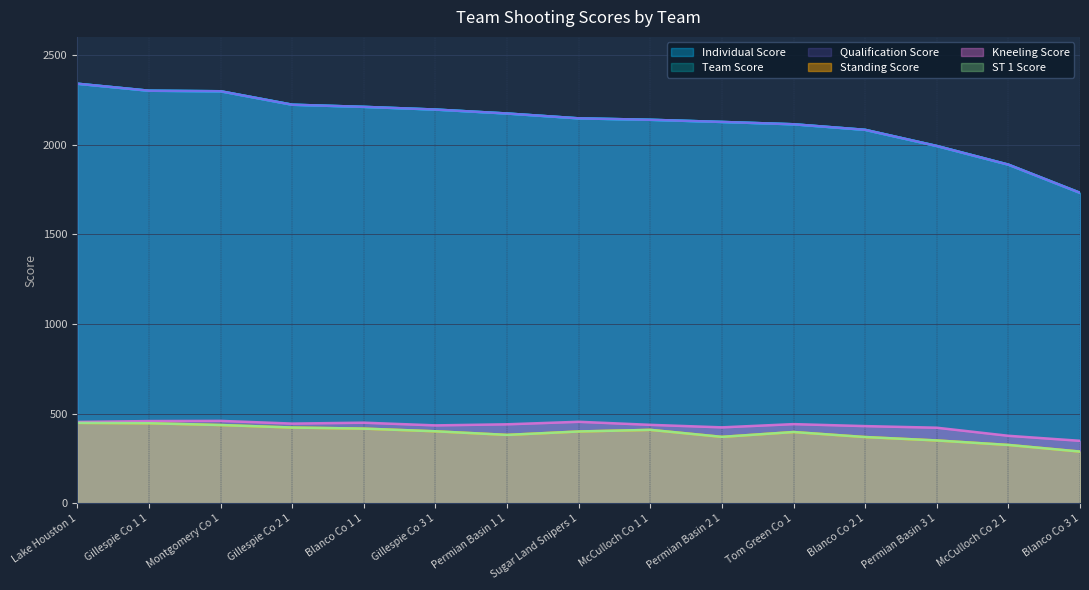

What is the average value of the Individual Score series?

2130